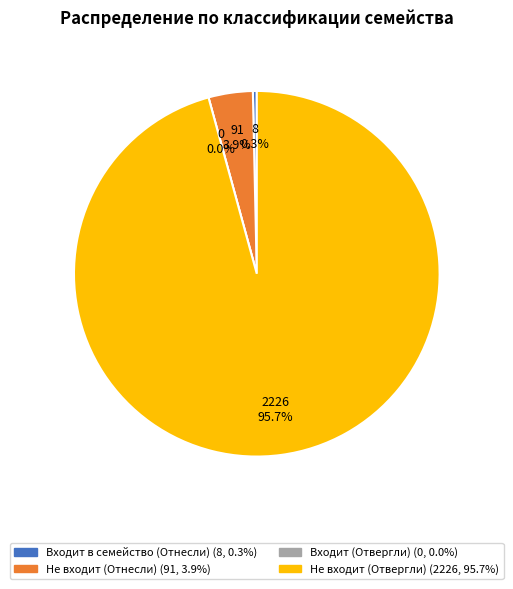

What is the smallest slice in the pie chart?

Входит (Отвергли)